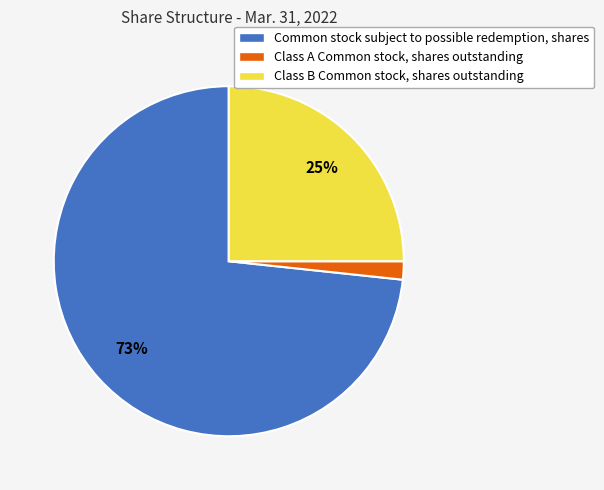

Rank the categories by value from highest to lowest.

Common stock subject to possible redemption, shares, Class B Common stock, shares outstanding, Class A Common stock, shares outstanding